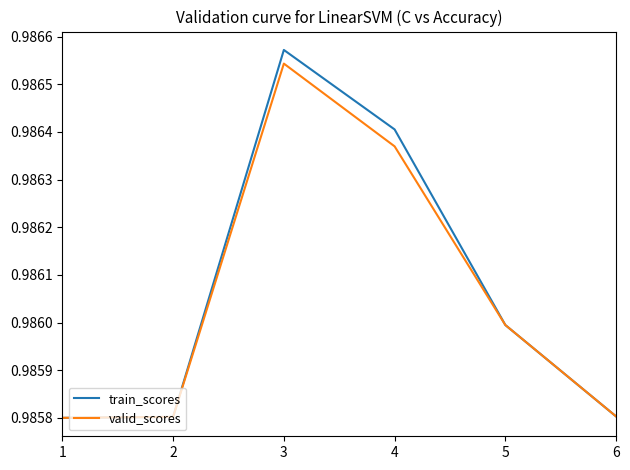

At which category does the chart reach its peak across all series?

3